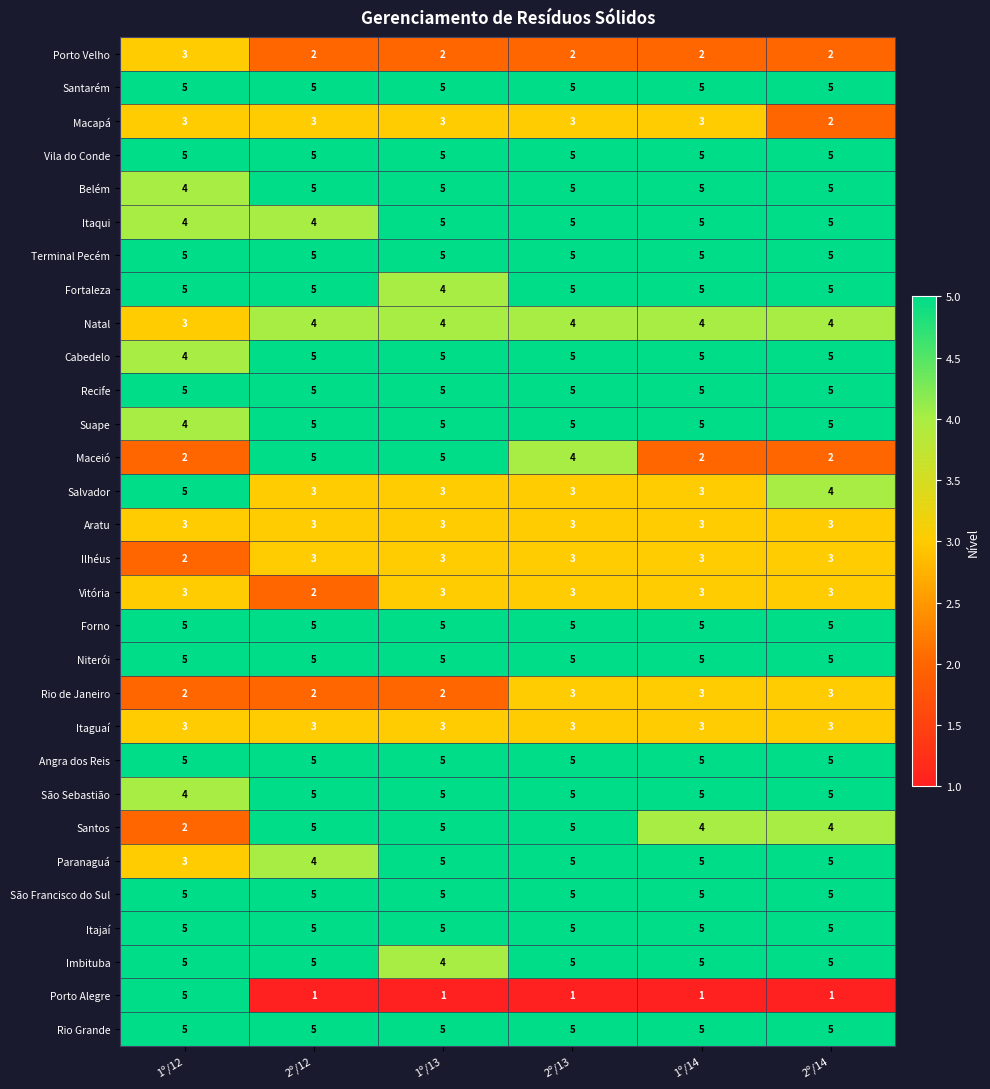

The Salvador series shows 4 at 1º/13. True or false?

False